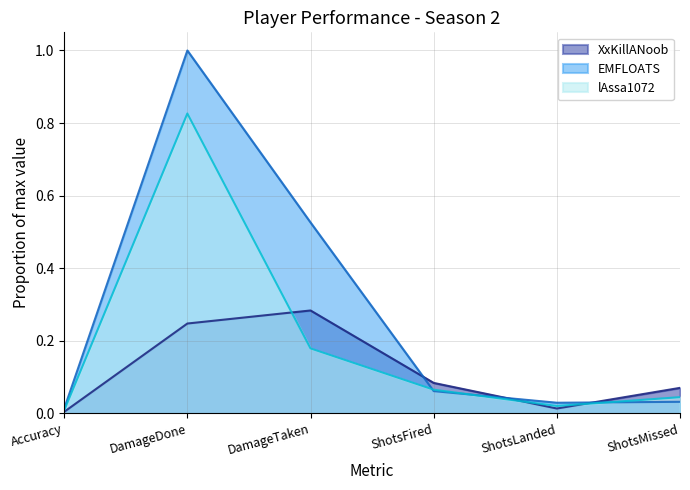

Reading left to right, transcribe all the data shown in this chart.

XxKillANoob: 0.0	0.2	0.3	0.1	0.0	0.1
EMFLOATS: 0.0	1.0	0.5	0.1	0.0	0.0
lAssa1072: 0.0	0.8	0.2	0.1	0.0	0.0